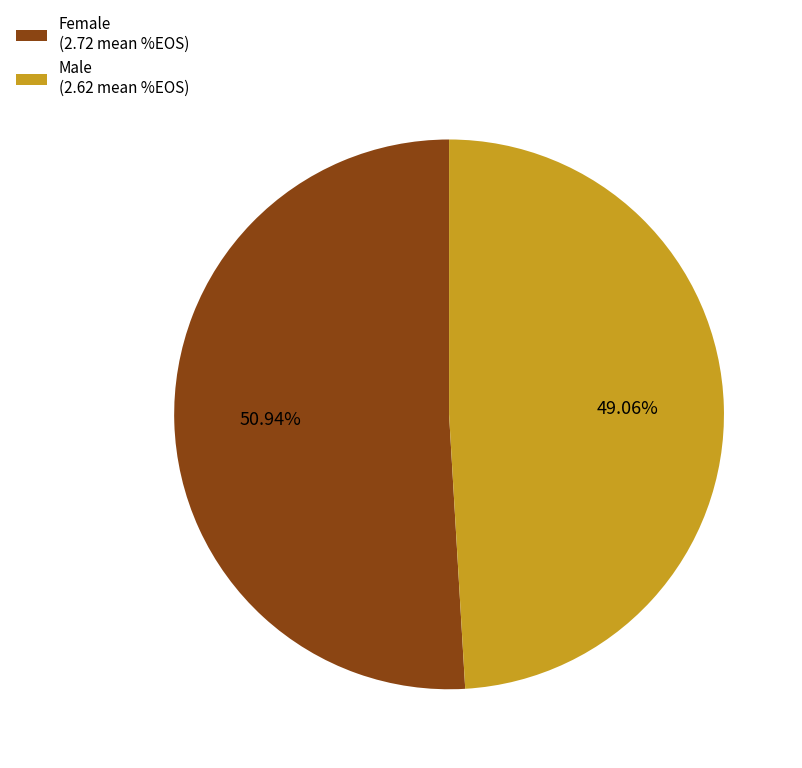

Does any single category account for the majority?

Yes